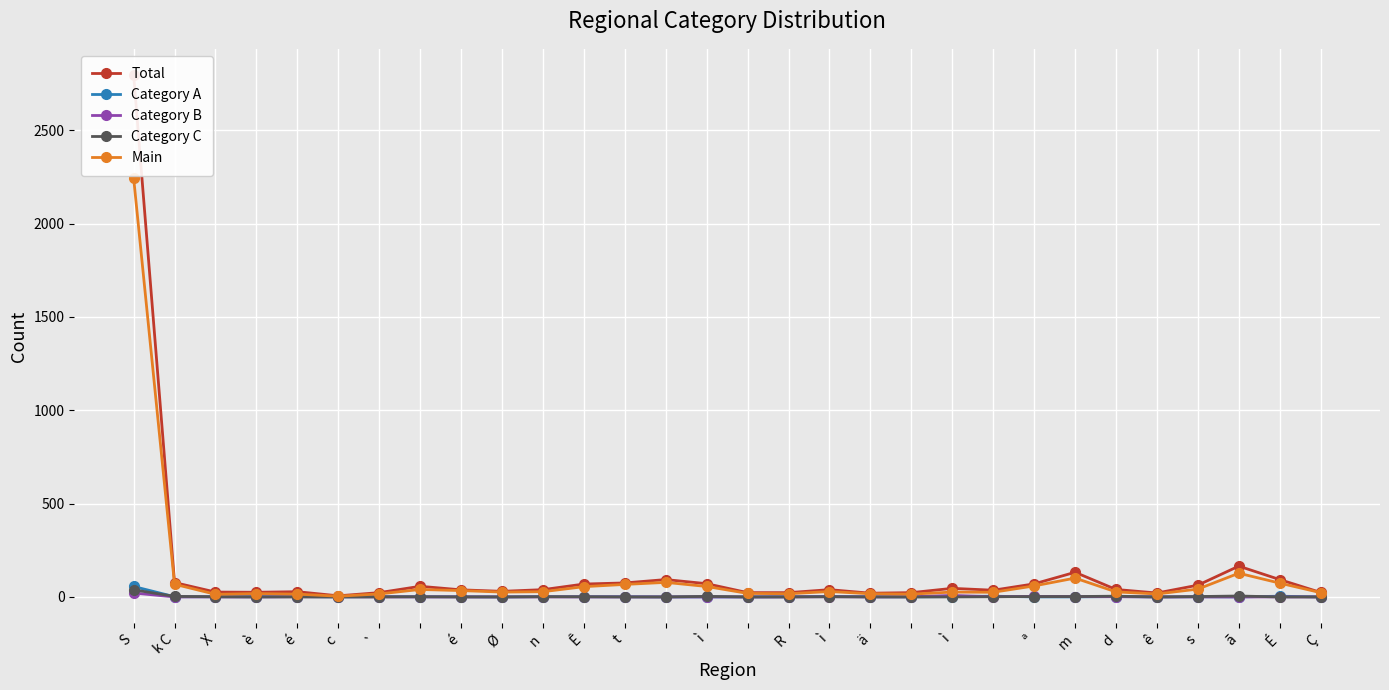

What is the approximate value of Category B at ê?

0